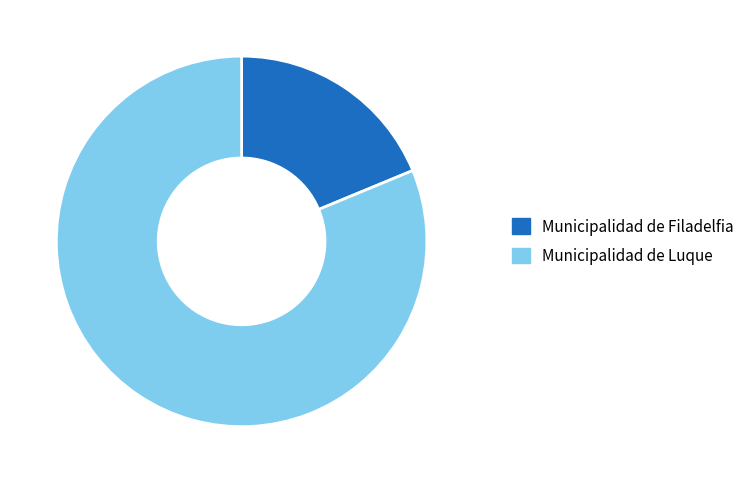

Count the number of slices in the pie.

2